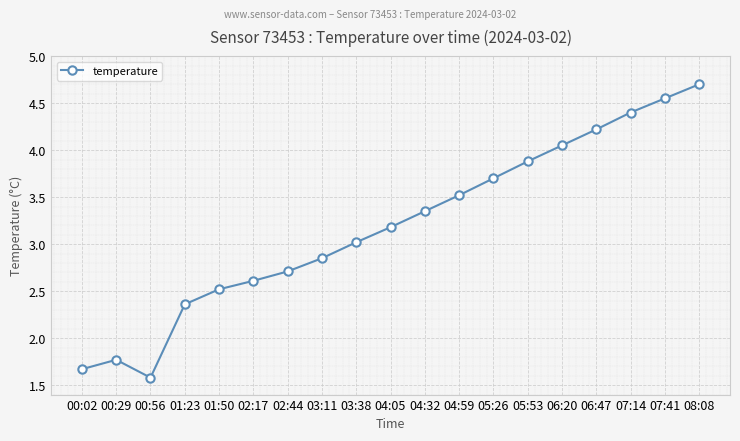

How many interior local peaks (higher than both neighbors) does the data have?

1